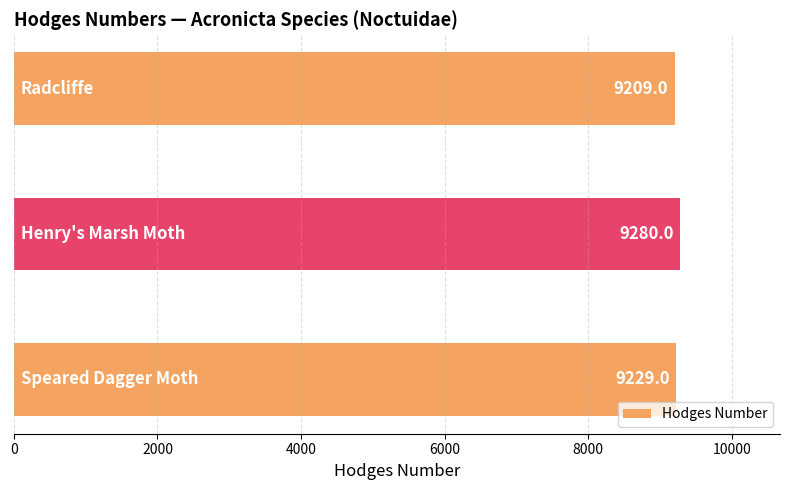

Reading top to bottom, transcribe all the data shown in this chart.

9209	9280	9229